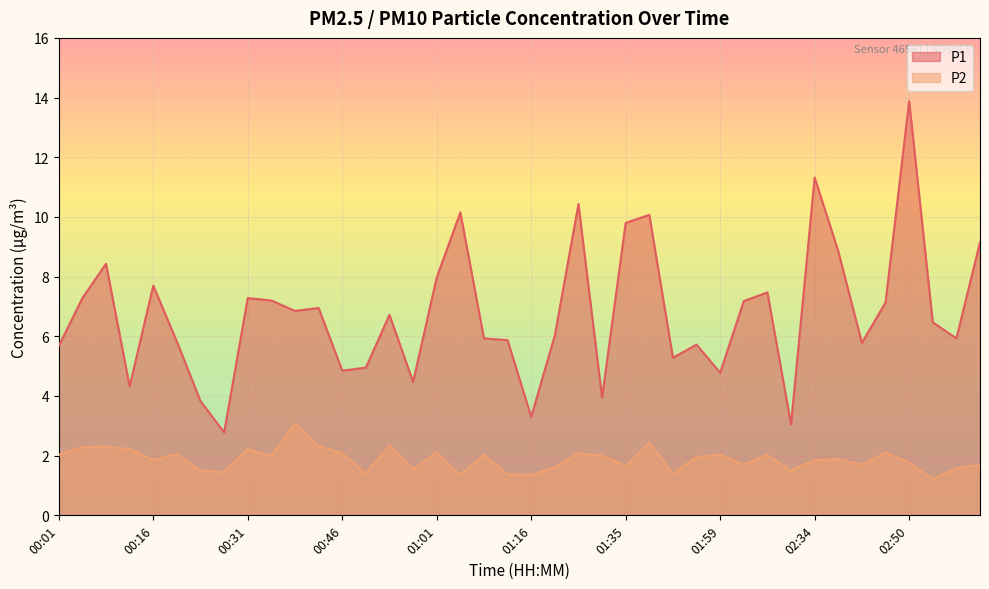

Which series has the largest range (max minus min)?

P1